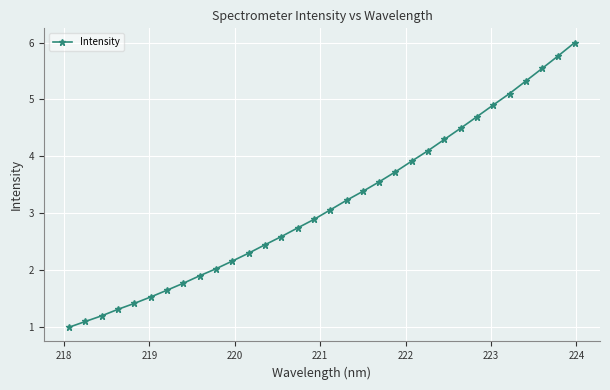

What is the difference between the maximum and minimum values?

5.0